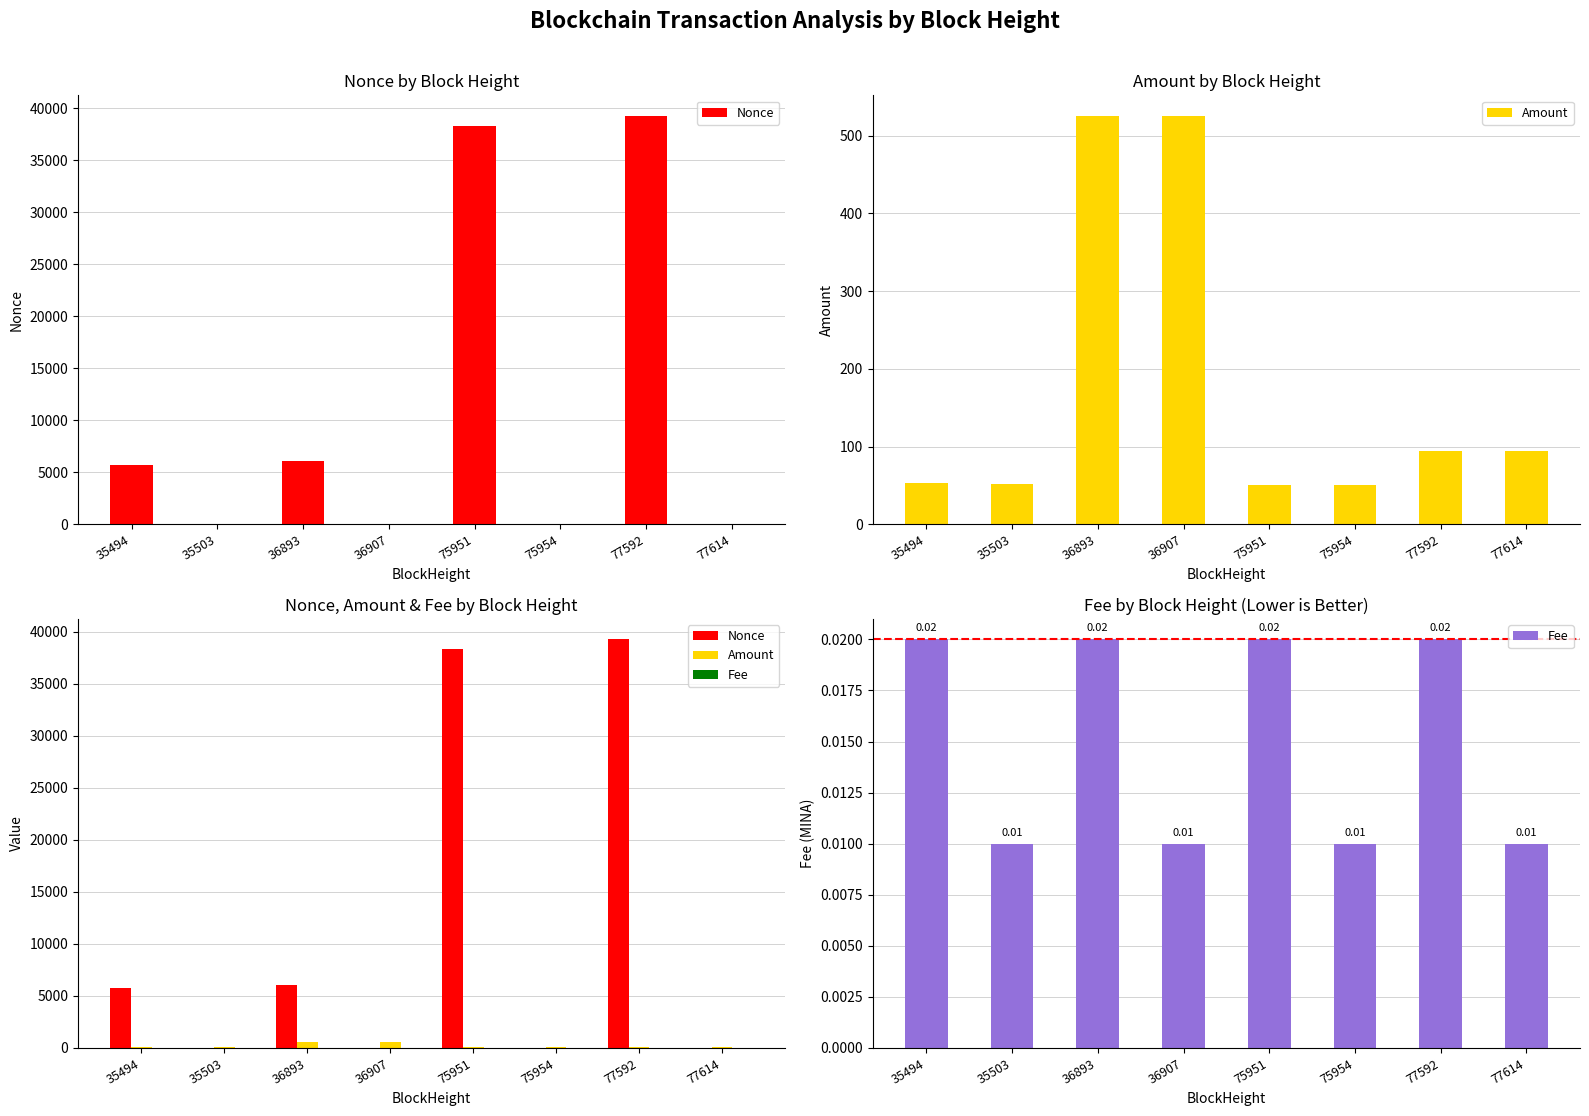

What value does the Nonce series have at 75951?

38327.0